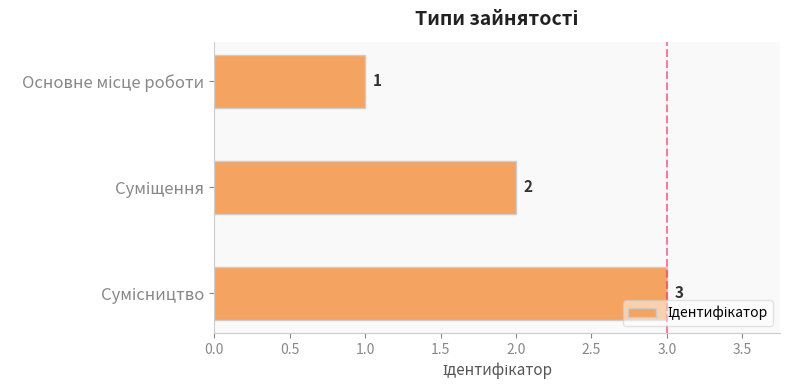

Does the chart contain stacked bars?

No